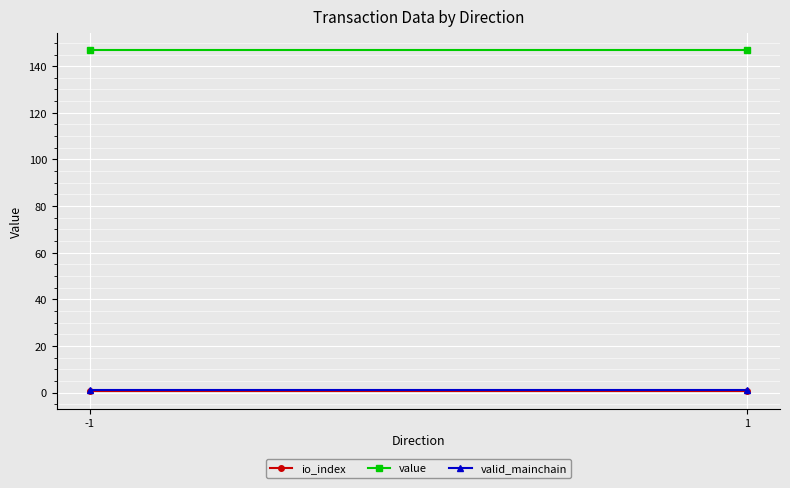

Which label corresponds to the smallest value in the chart?

-1